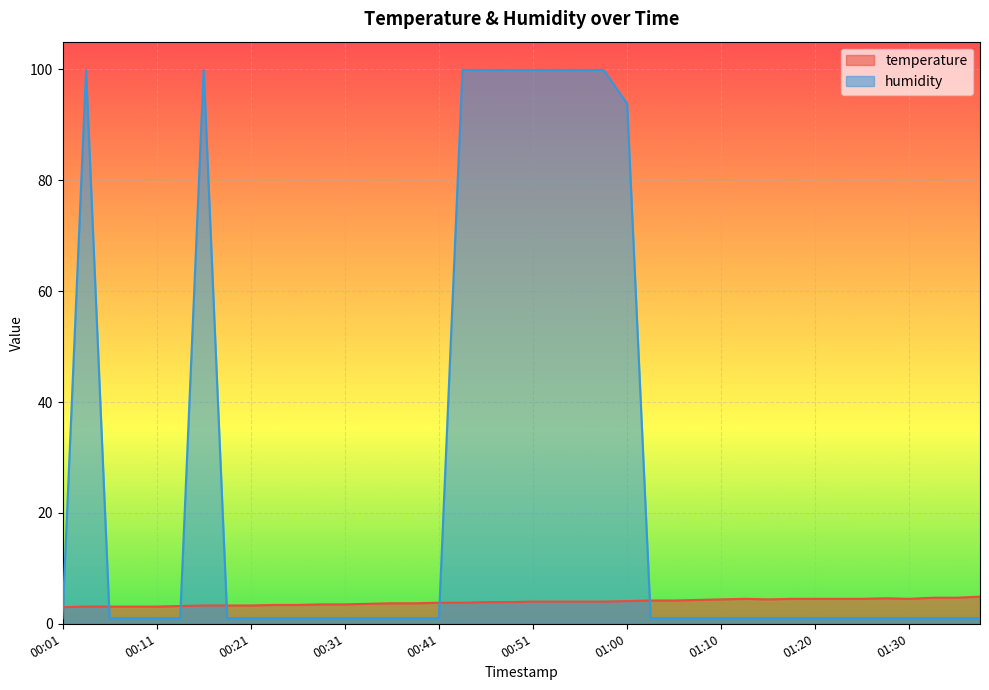

Where is the first local maximum for temperature?

01:13